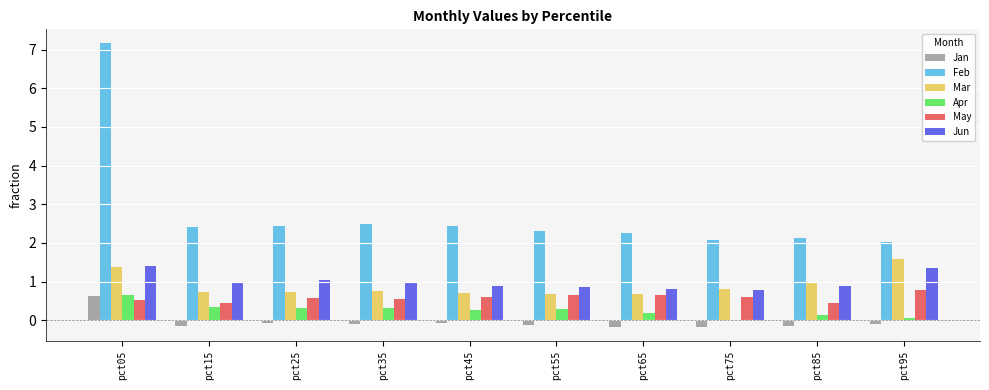

What is the difference between the Feb values at pct75 and pct05?

5.1